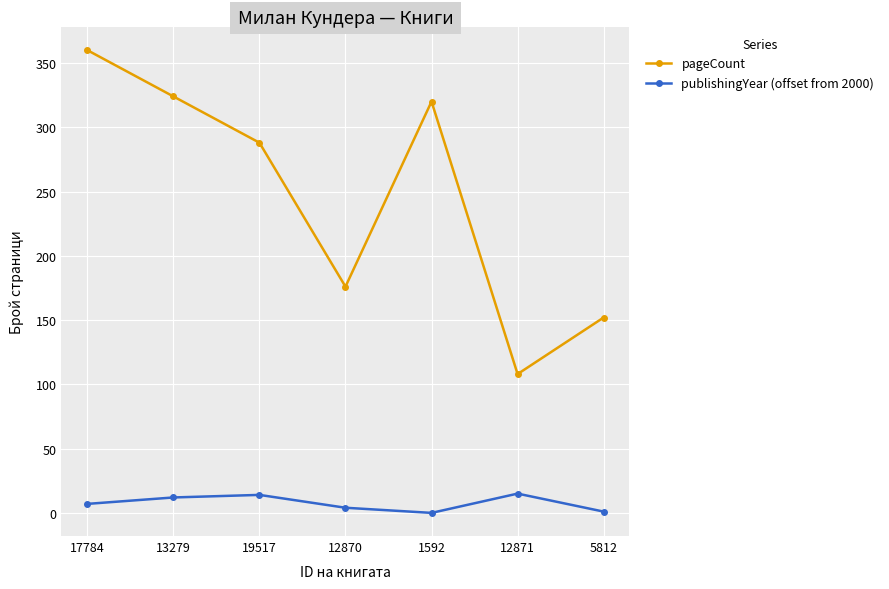

True or false: publishingYear (offset from 2000) and pageCount cross at least once.

False